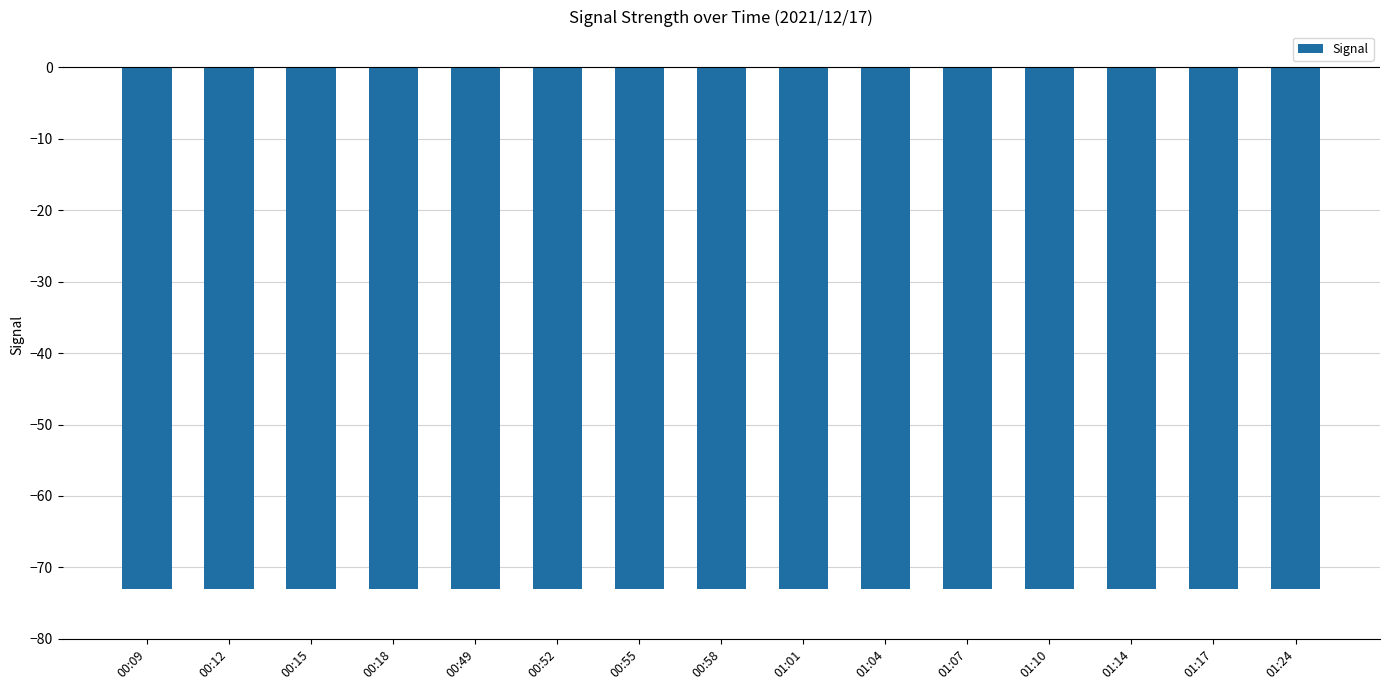

At which label is Signal closest to -73?

00:09